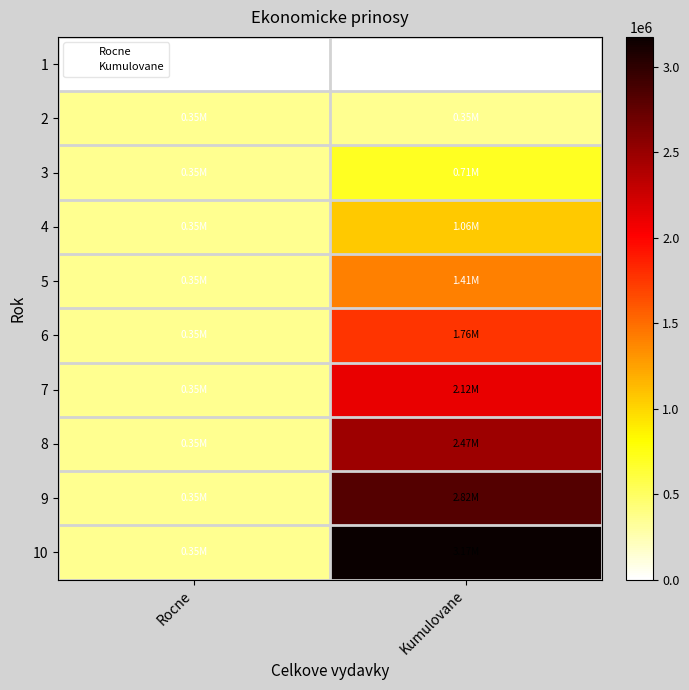

The value of 9 at Kumulovane is 1732359.9. True or false?

False